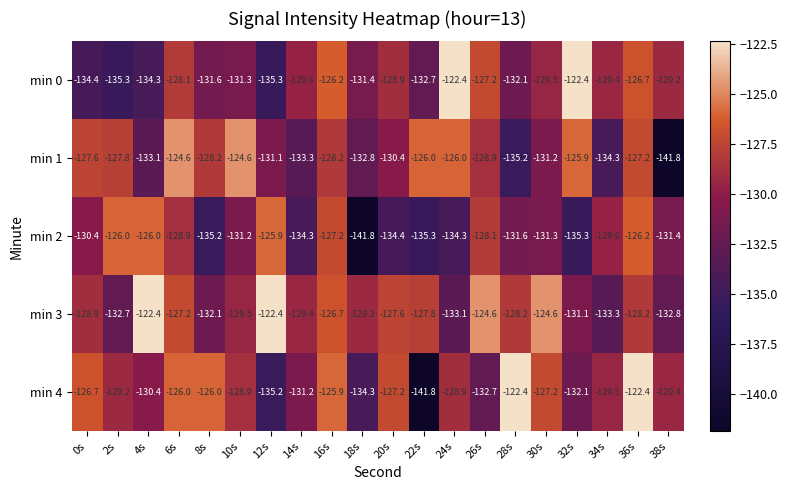

Count the number of categories in the chart.

20